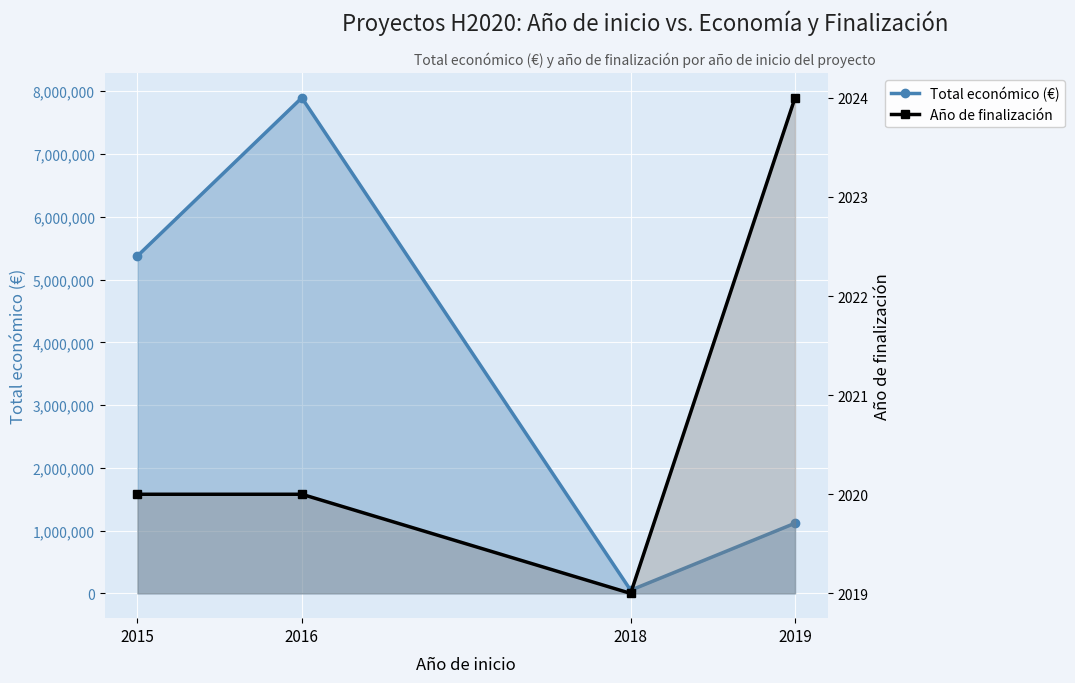

What is the value of the Año de finalización point at the 1st from the left?

2020